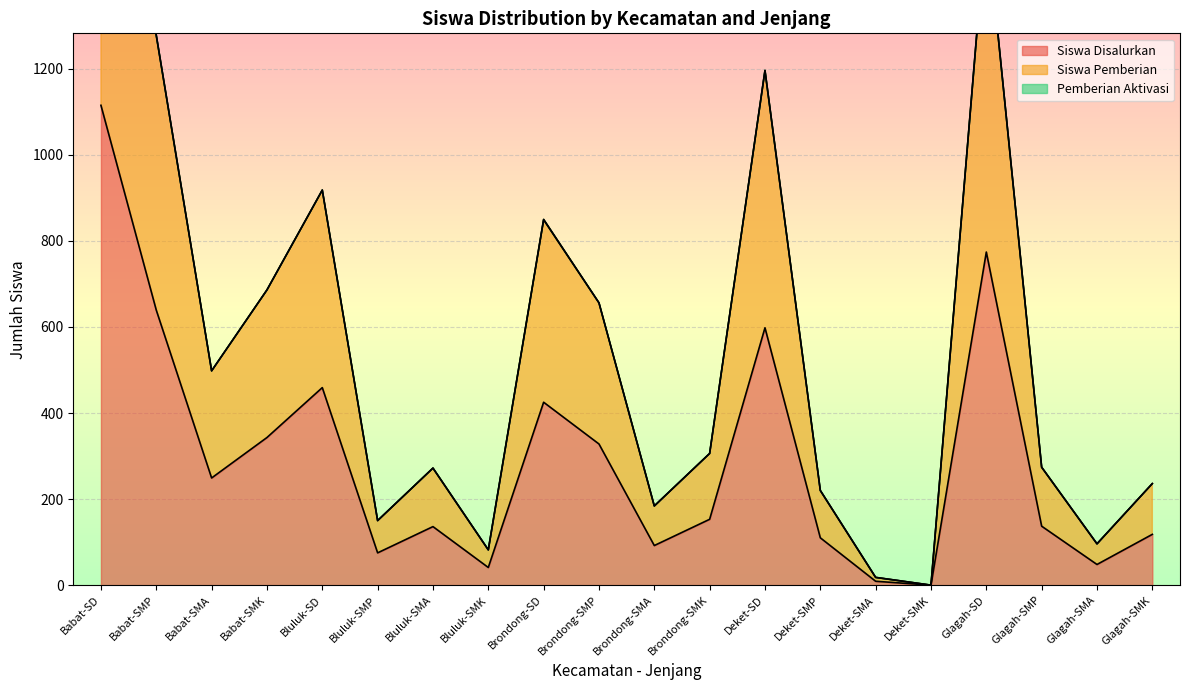

List the series in order of their peak value, highest first.

Siswa Pemberian, Siswa Disalurkan